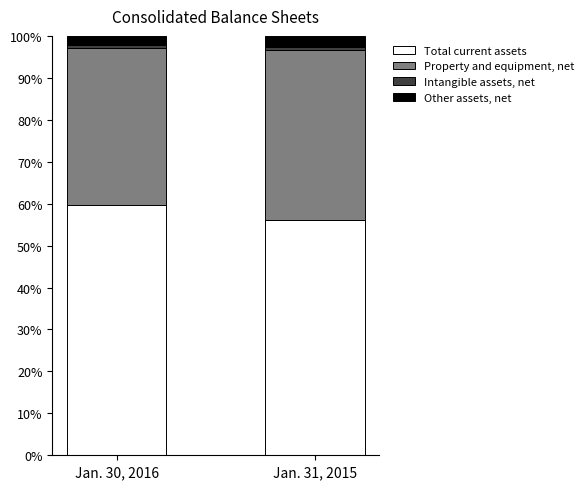

True or false: Total current assets has a value of 91.1 at Jan. 30, 2016.

False